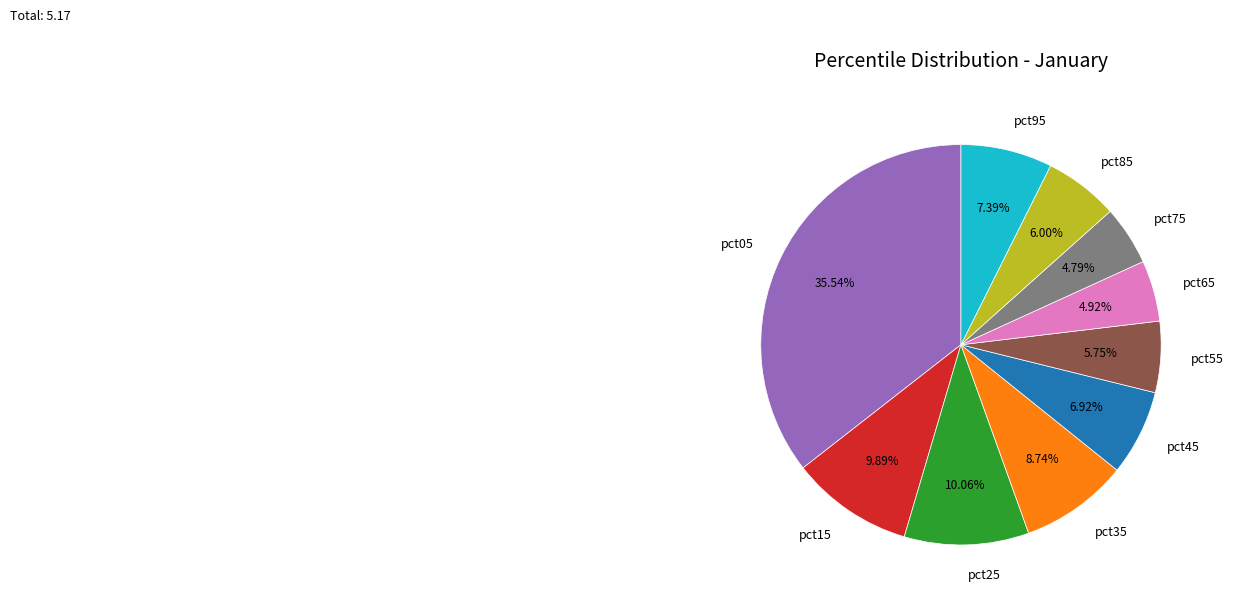

Between pct55 and pct45, which is larger?

pct45